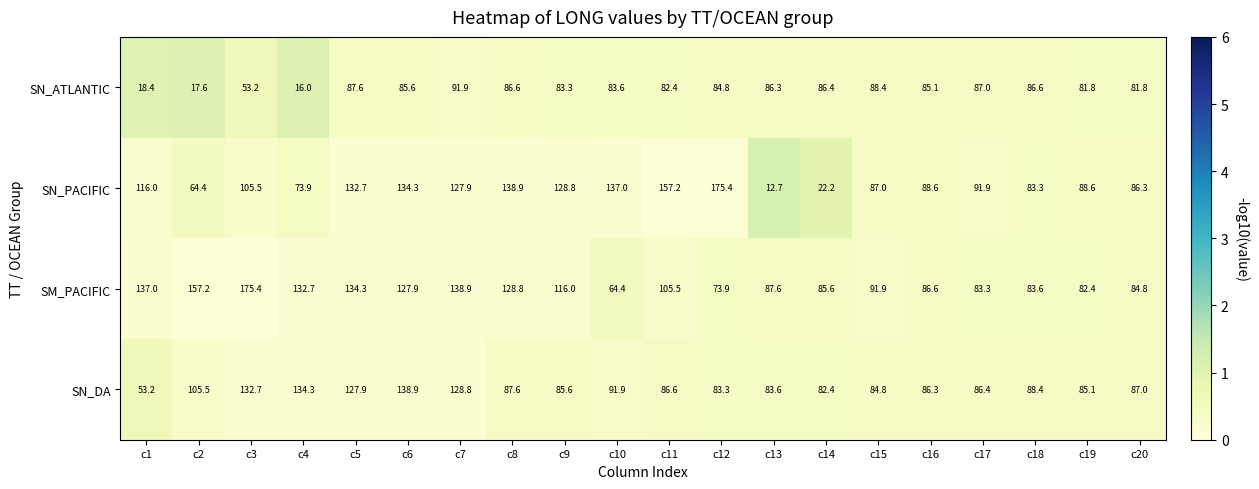

What is the sum of the SM_PACIFIC values at c4 and c10?

197.1